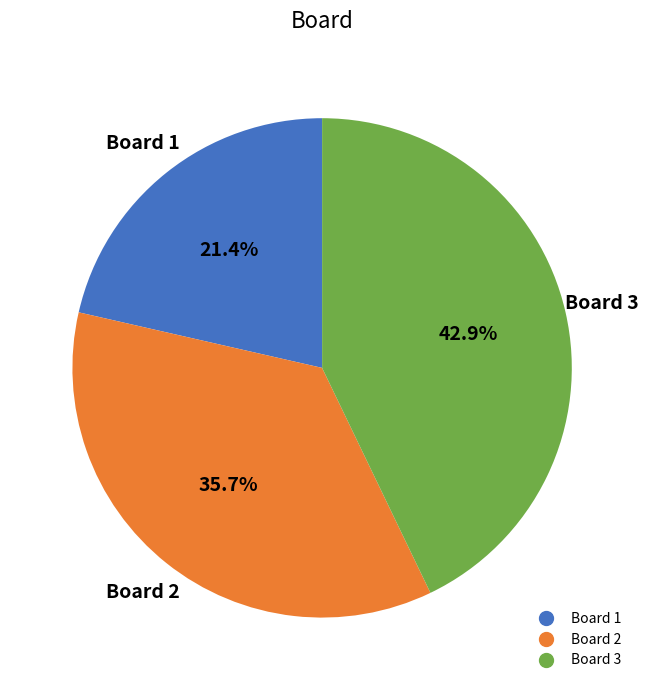

Is there a majority slice in this chart?

No